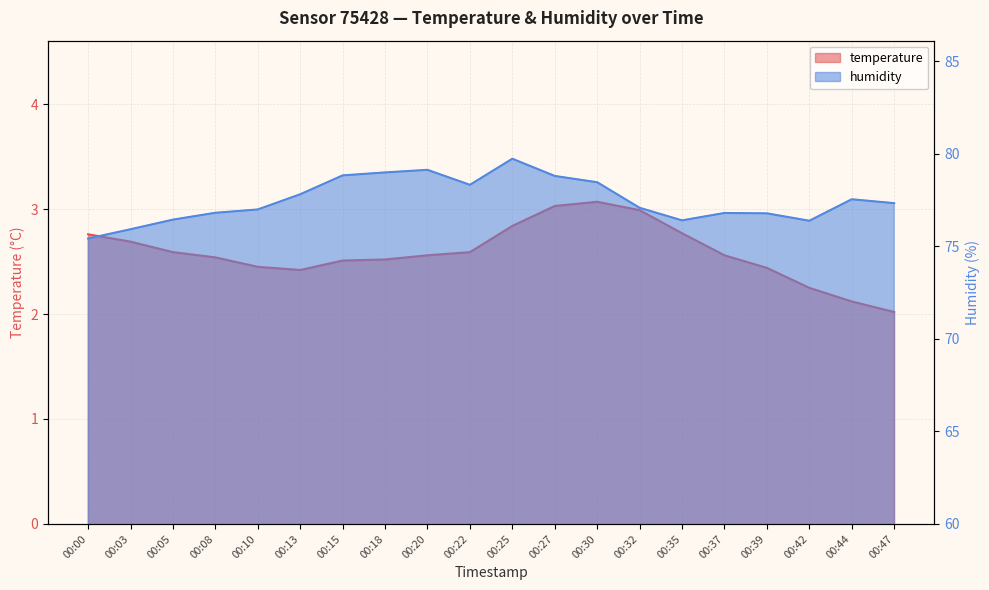

Between 00:00 and 00:05, which series saw the biggest shift?

humidity